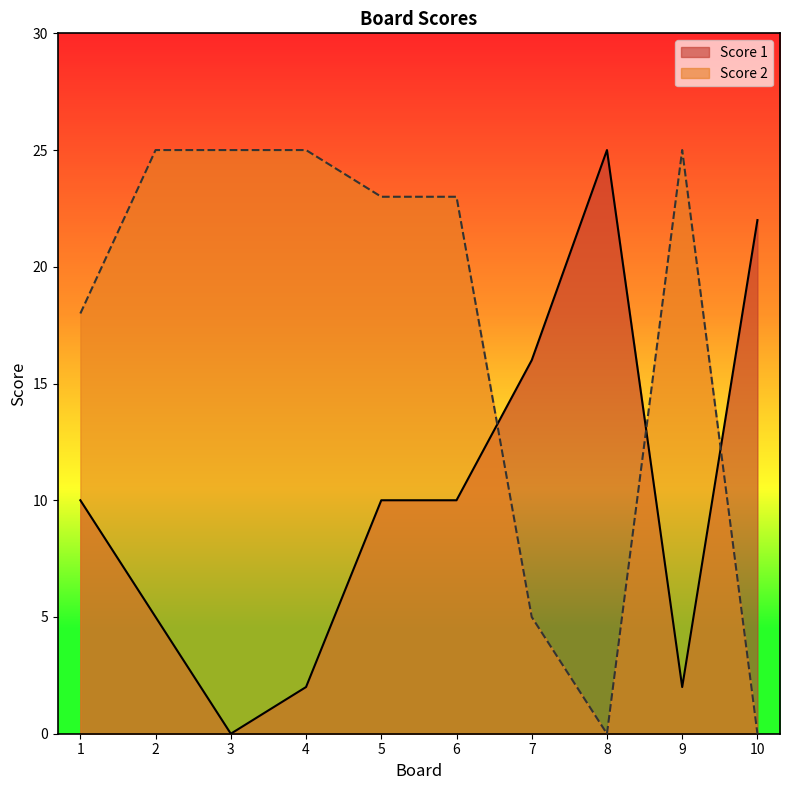

Which series has the largest range (max minus min)?

Score 1